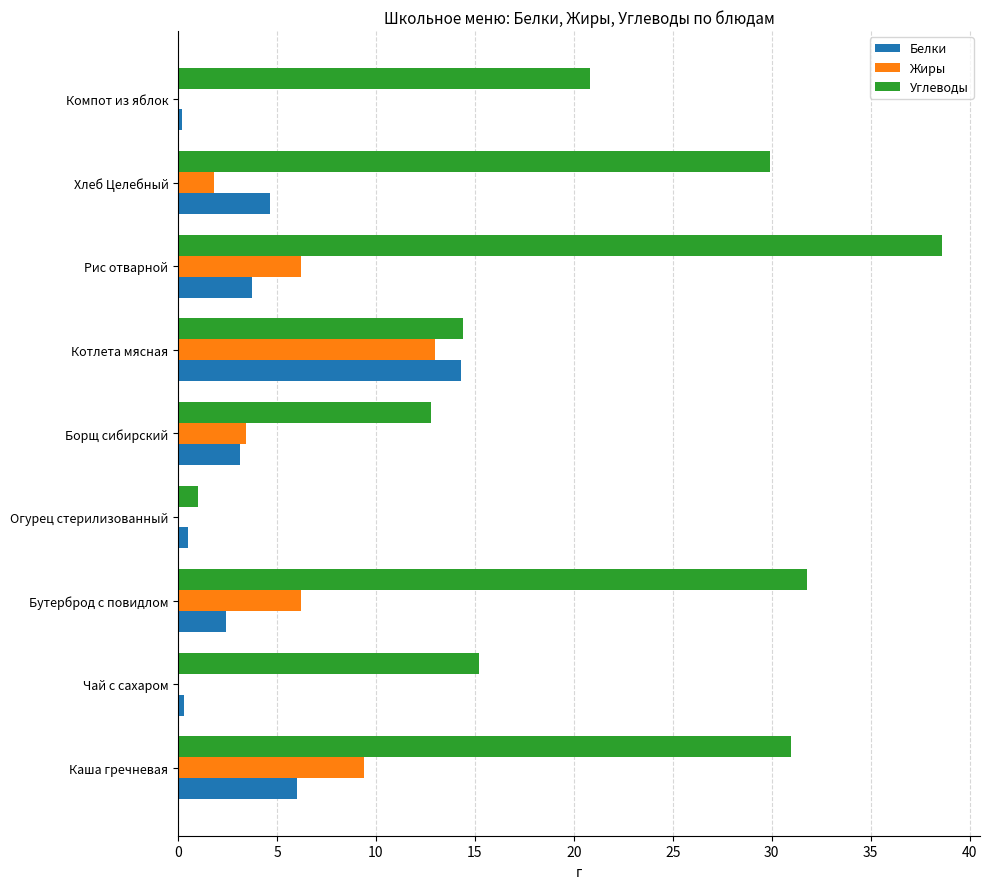

Which series has the largest total across all categories?

Углеводы